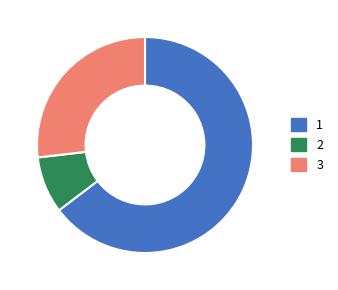

Which category has the smallest portion of the pie?

2